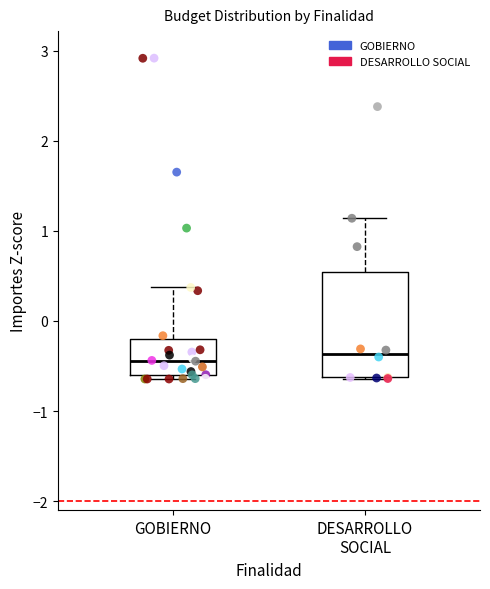

Where is the upper edge of the box for GOBIERNO on the y-axis? The values are not printed on the chart, so give them approximately, as read against the axis.

-0.2